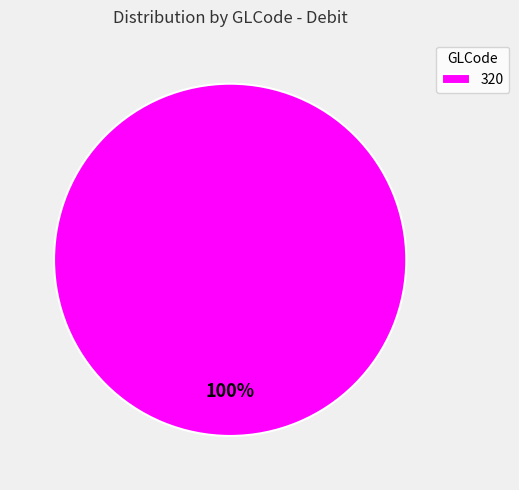

How many slices are in this pie chart?

1